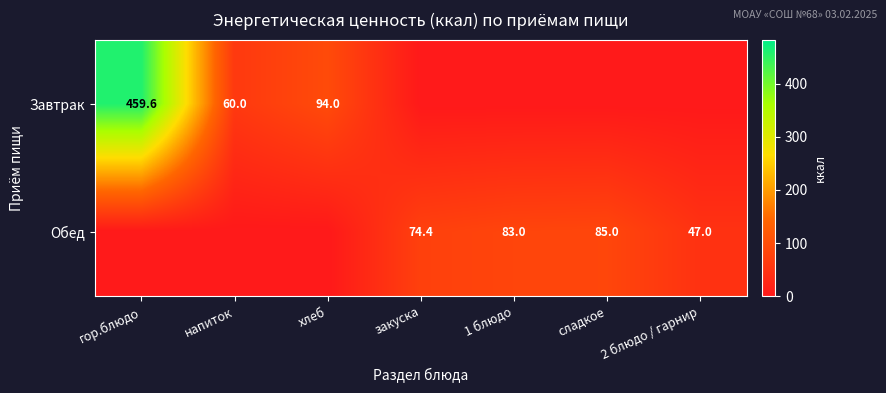

The value of Завтрак at напиток is 60.0. True or false?

True